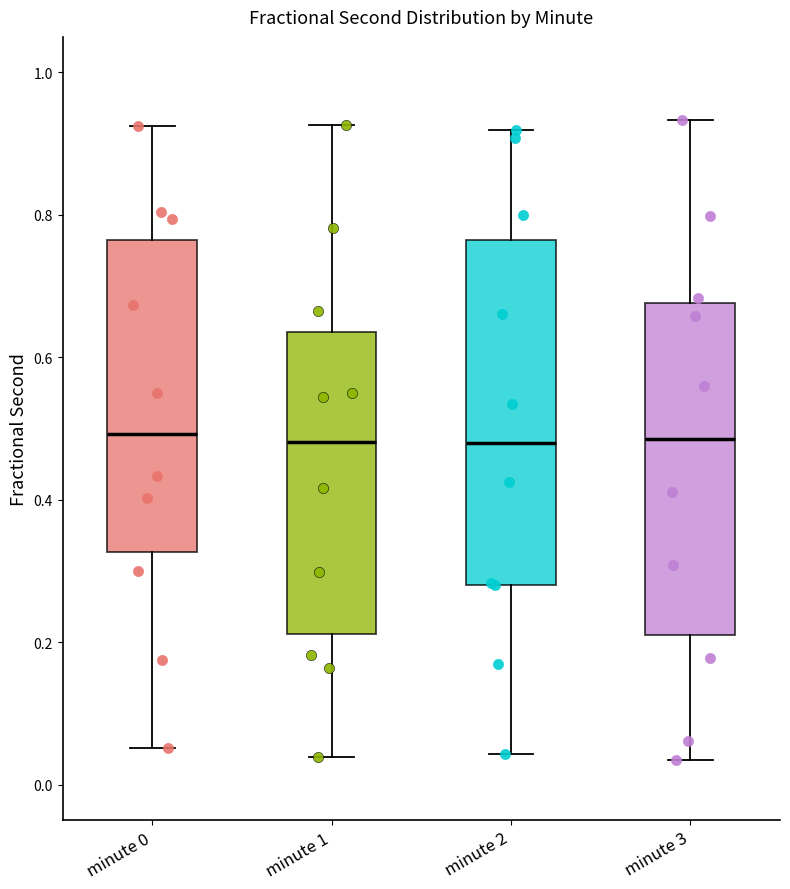

Reading left to right, read every box against the y-axis: the position of its median line, the range the box covers, and the ends of its whiskers. The values are not printed on the chart, so give them approximately, as read against the axis.

minute 0: median 0.50, box 0.32 to 0.76, whiskers 0.06 to 0.92
minute 1: median 0.48, box 0.22 to 0.64, whiskers 0.04 to 0.92
minute 2: median 0.48, box 0.28 to 0.76, whiskers 0.04 to 0.92
minute 3: median 0.48, box 0.22 to 0.68, whiskers 0.04 to 0.94